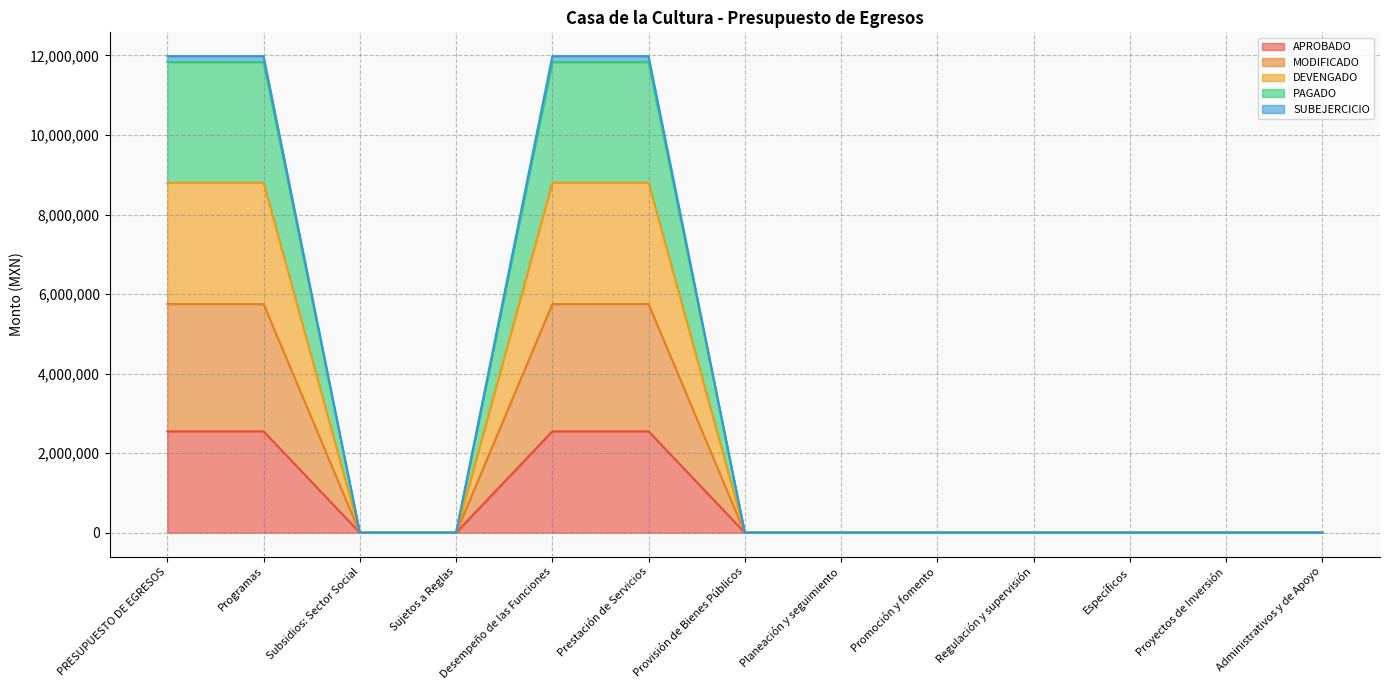

Is it true that APROBADO equals 0.0 at Planeación y seguimiento?

True